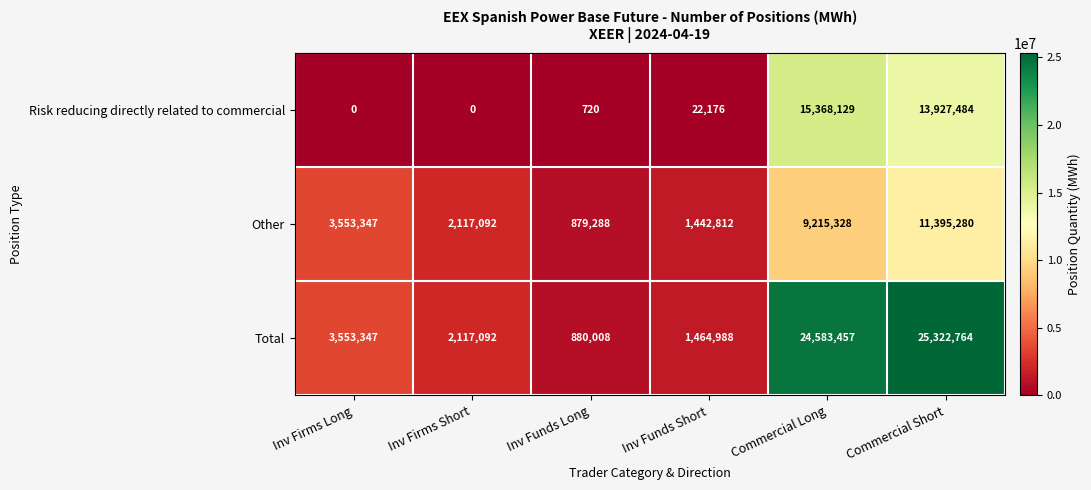

Which series changed the most between Inv Funds Short and Commercial Long?

Total